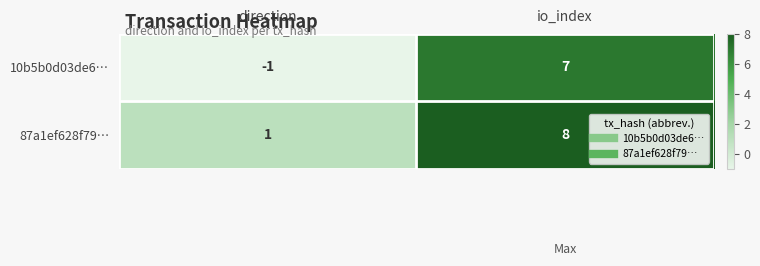

Reading right to left, extract all data points from this chart.

10b5b0d03de6…: io_index=7	direction=-1
87a1ef628f79…: io_index=8	direction=1